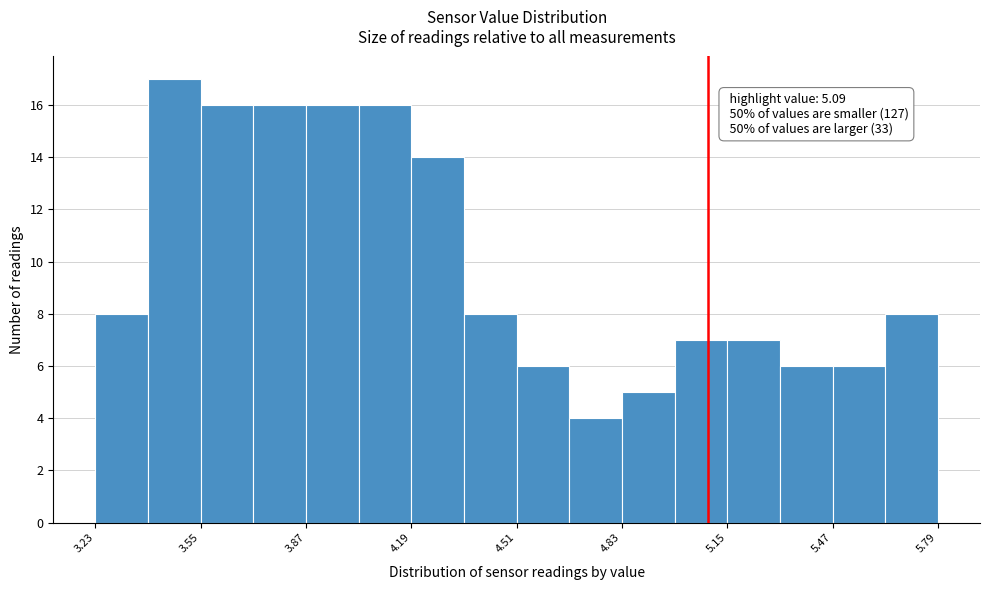

Read against the x-axis, roughly where is the centre of the tallest bar?

3.45